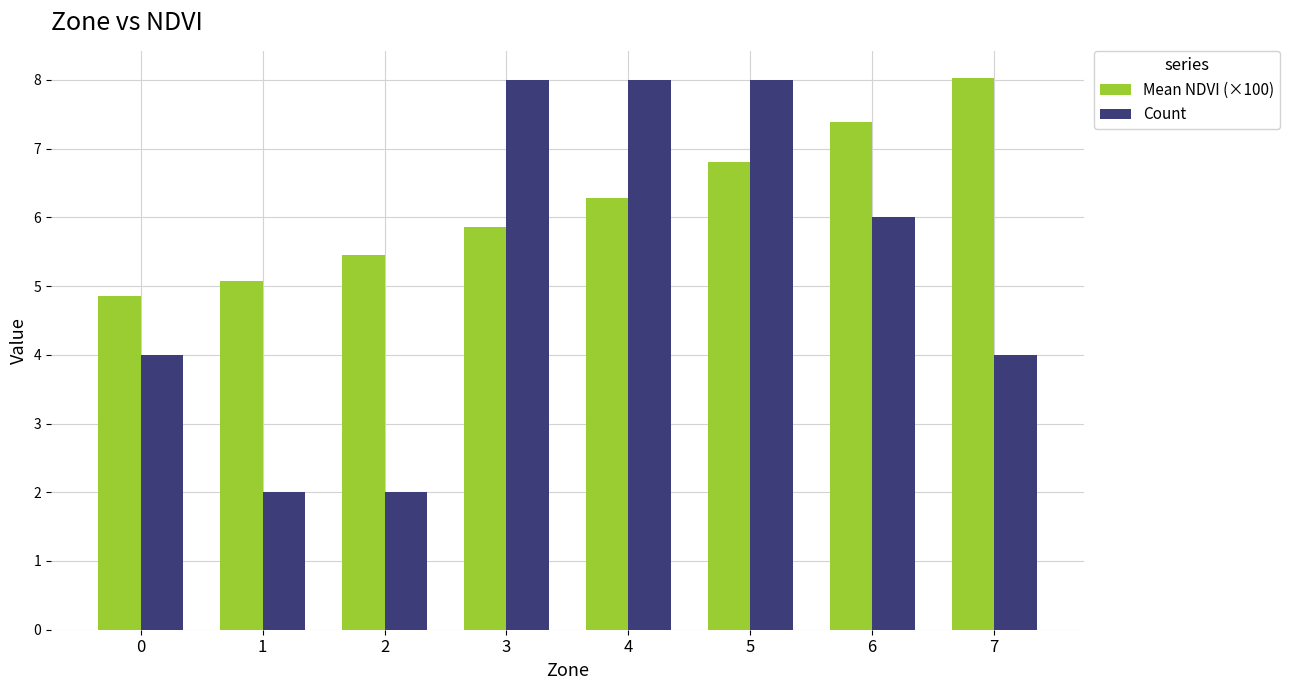

What is the total value across all series at 5?

14.8